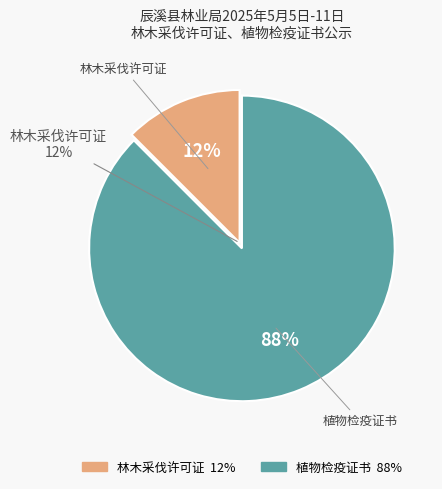

Is it true that 林木采伐许可证 is 12% of the pie?

True